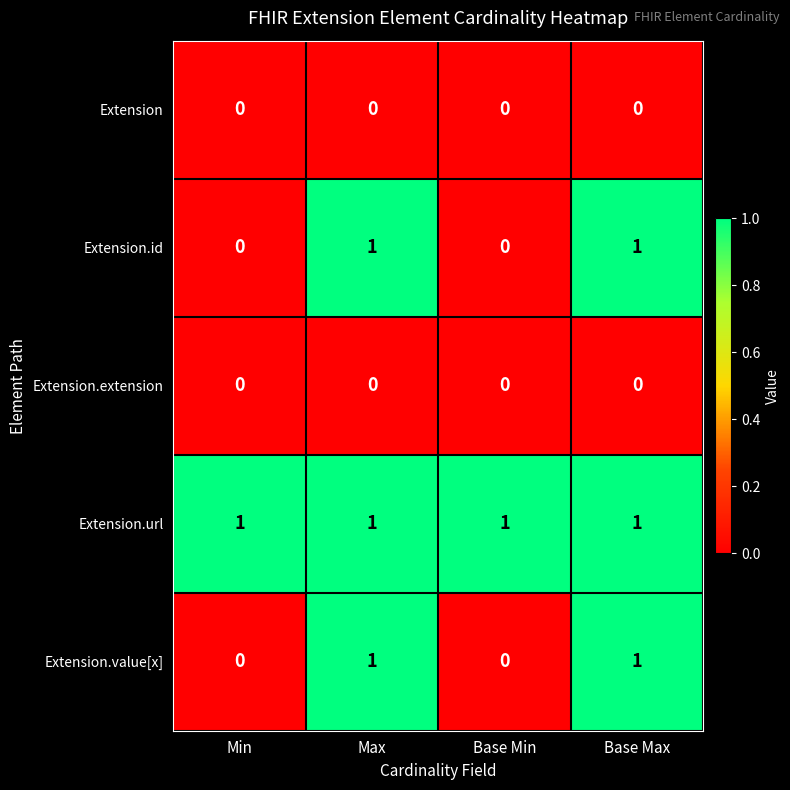

What is the difference between the highest and lowest values at Min?

1